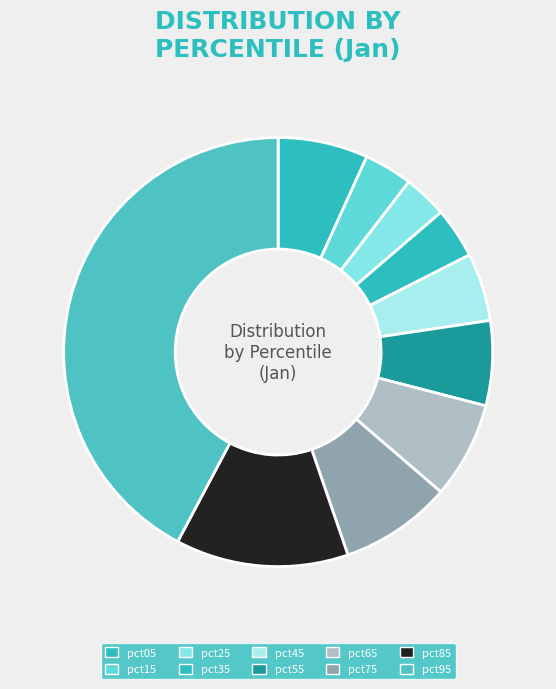

How many segments does this pie chart have?

10